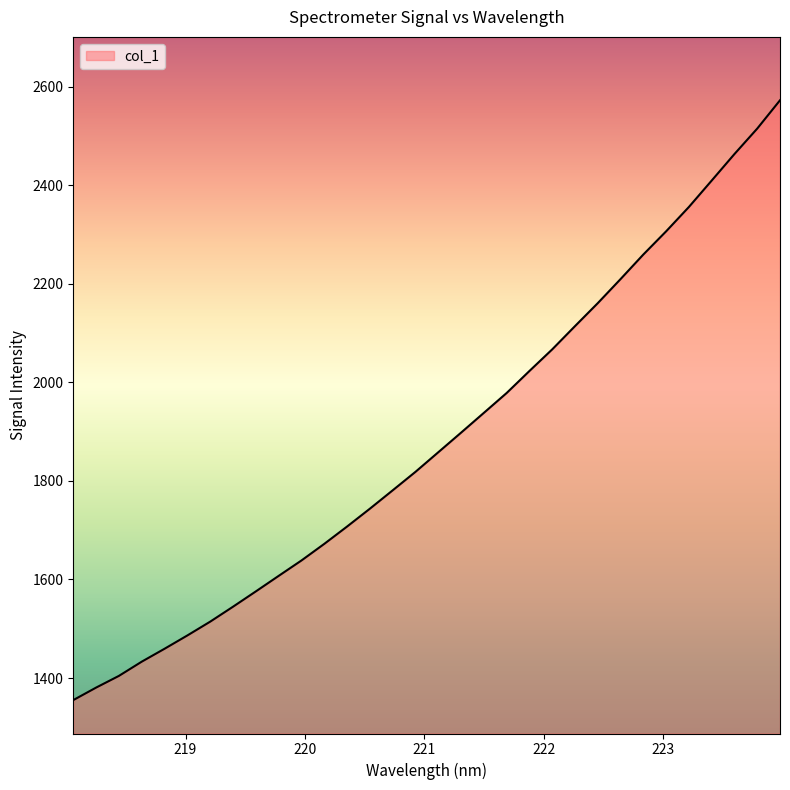

How many lines are shown in the chart?

1